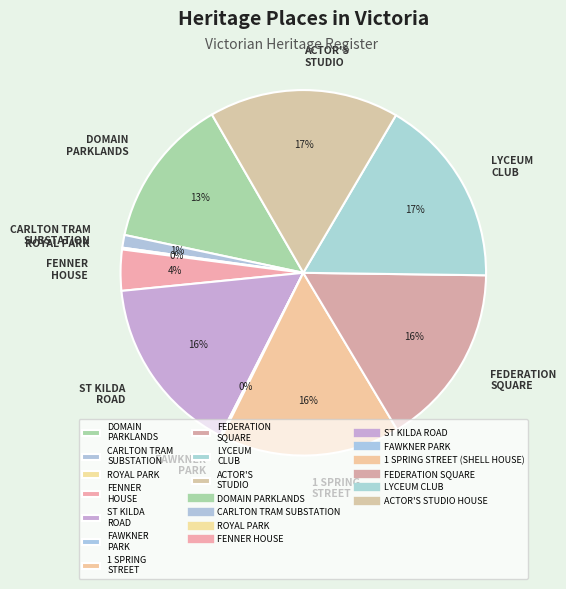

Combined, do LYCEUM CLUB and DOMAIN PARKLANDS account for over 50%?

No